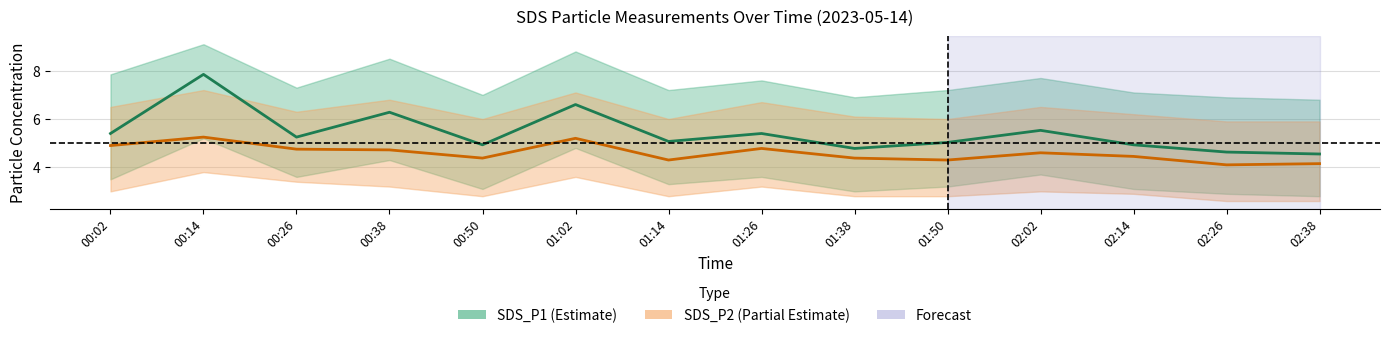

At how many categories does at least one series exceed 4?

14